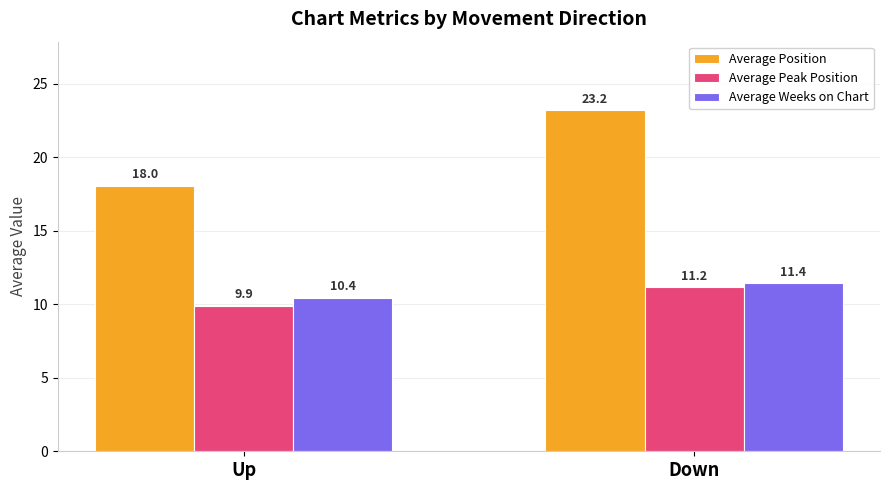

Reading right to left, transcribe all the data shown in this chart.

Average Position: 23.2	18.0
Average Peak Position: 11.2	9.9
Average Weeks on Chart: 11.4	10.4